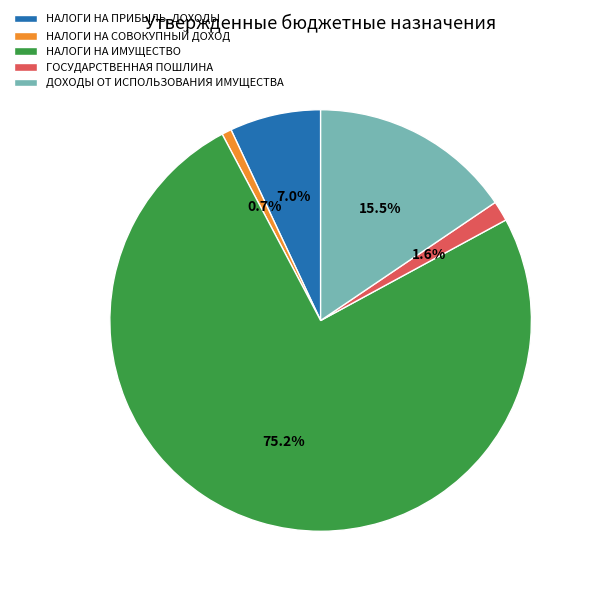

Which category accounts for the majority?

НАЛОГИ НА ИМУЩЕСТВО